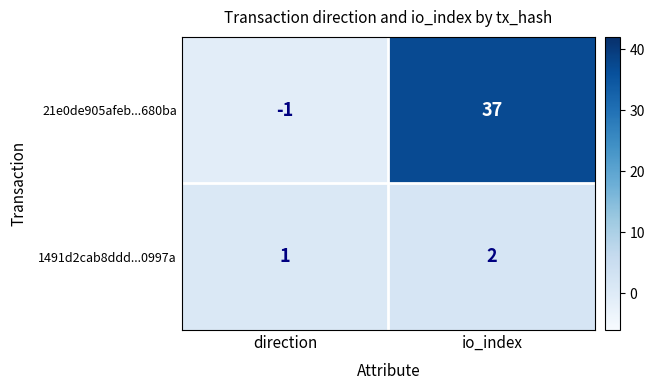

Reading right to left, what are all the values shown in this chart?

21e0de905afeb...680ba: 37	-1
1491d2cab8ddd...0997a: 2	1